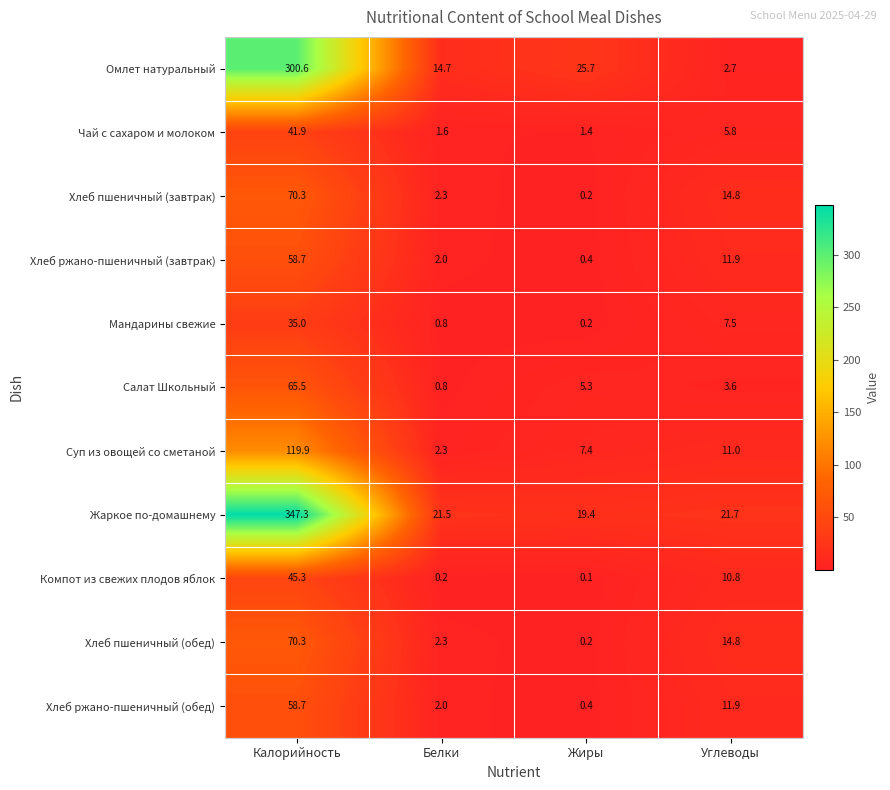

What is the total value across all series at Калорийность?

1213.5